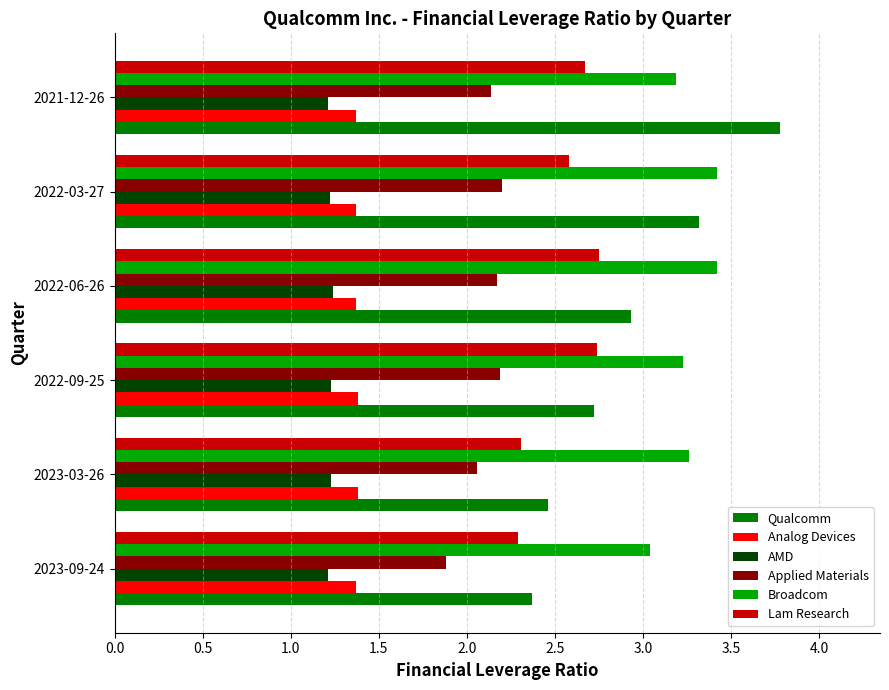

Which label corresponds to the largest value in the chart?

2021-12-26